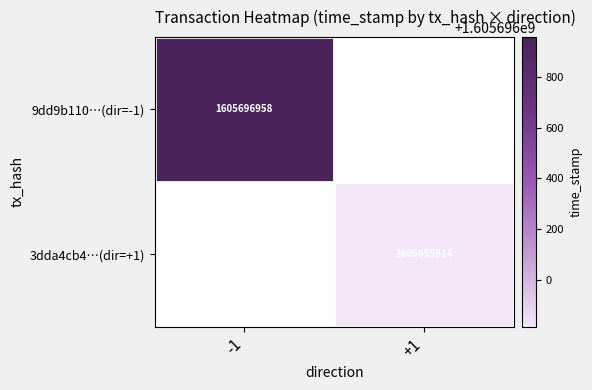

The value of 9dd9b110…(dir=-1) at -1 is 2602968069. True or false?

False